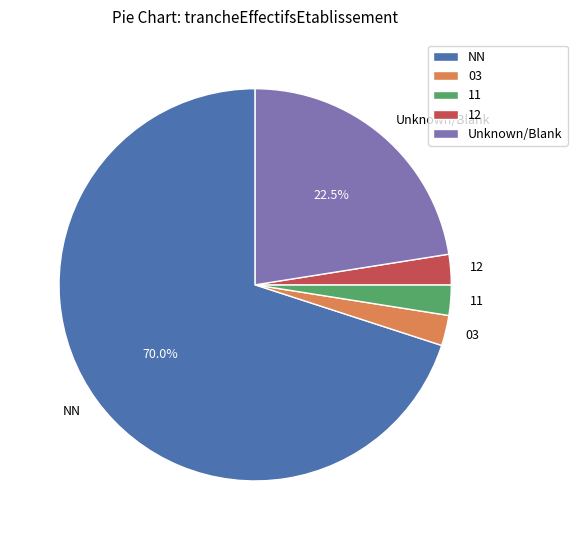

Does NN represent more than half of the total?

Yes